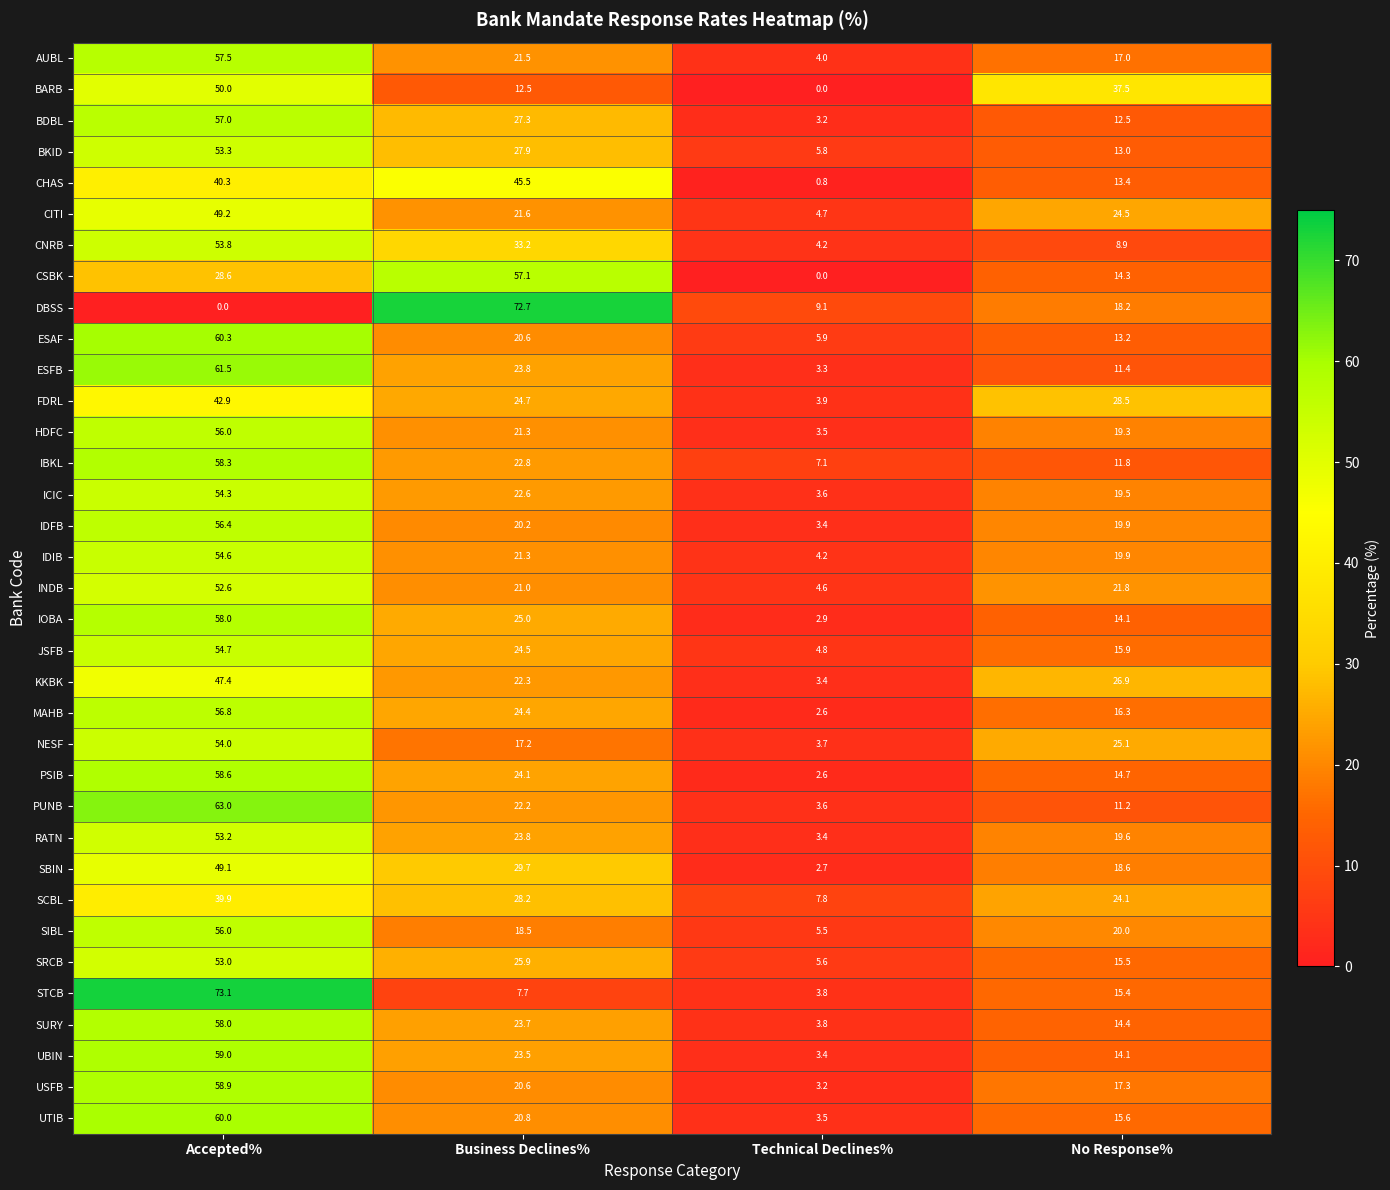

Rank the categories by PUNB value from lowest to highest.

Technical Declines%, No Response%, Business Declines%, Accepted%